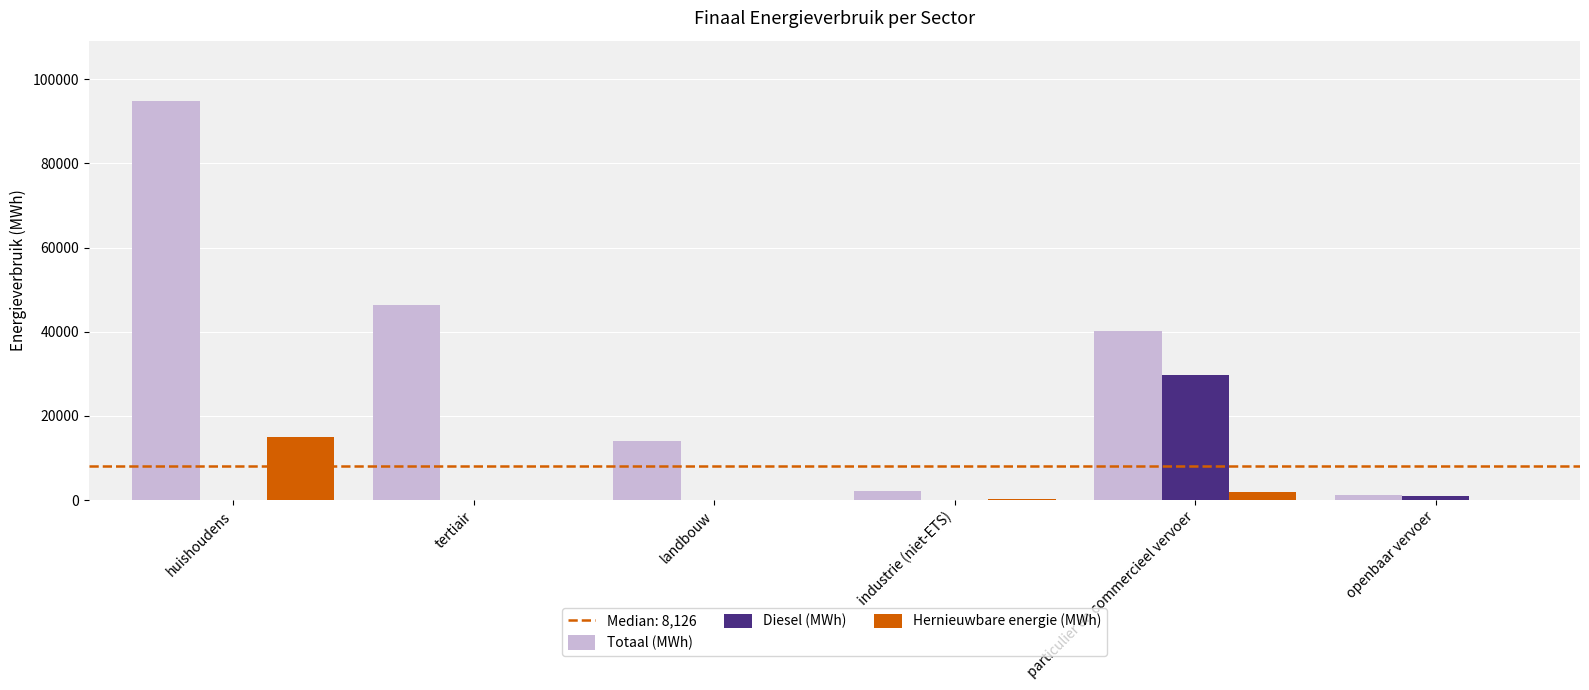

True or false: Totaal (MWh) has a value of 40122.4 at particulier en commercieel vervoer.

True